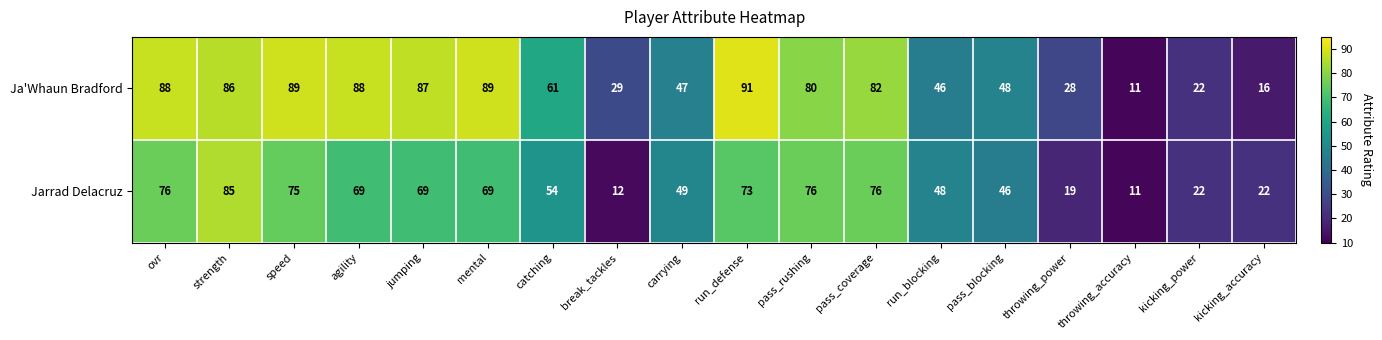

Which series has the largest range (max minus min)?

Ja'Whaun Bradford